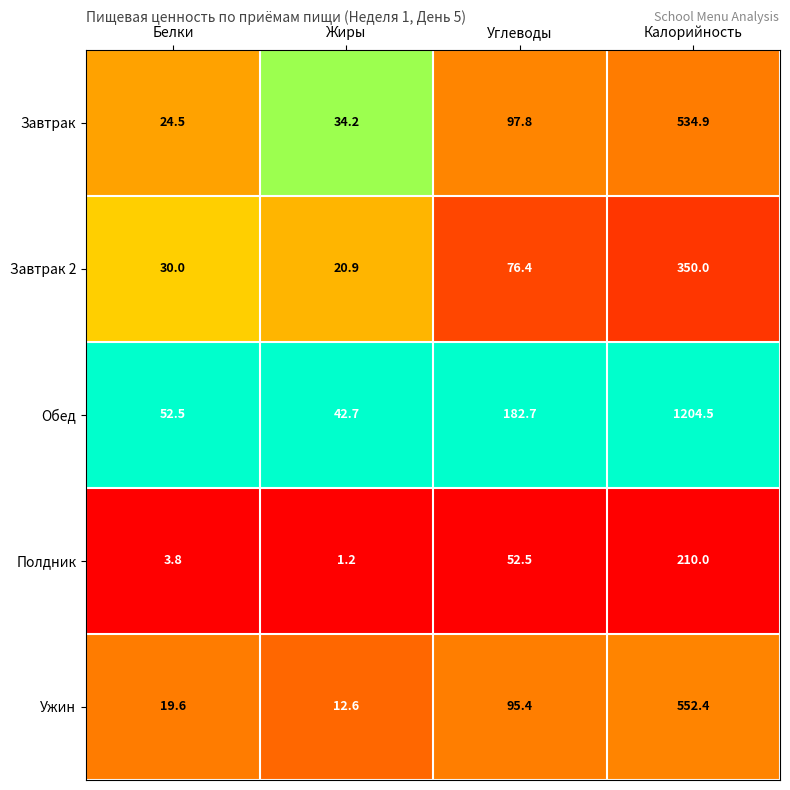

Reading left to right, what are all the values shown in this chart?

Завтрак: Белки=24.5	Жиры=34.2	Углеводы=97.8	Калорийность=534.9
Завтрак 2: Белки=30.0	Жиры=20.9	Углеводы=76.4	Калорийность=350.0
Обед: Белки=52.5	Жиры=42.7	Углеводы=182.7	Калорийность=1204.5
Полдник: Белки=3.8	Жиры=1.2	Углеводы=52.5	Калорийность=210.0
Ужин: Белки=19.6	Жиры=12.6	Углеводы=95.4	Калорийность=552.4